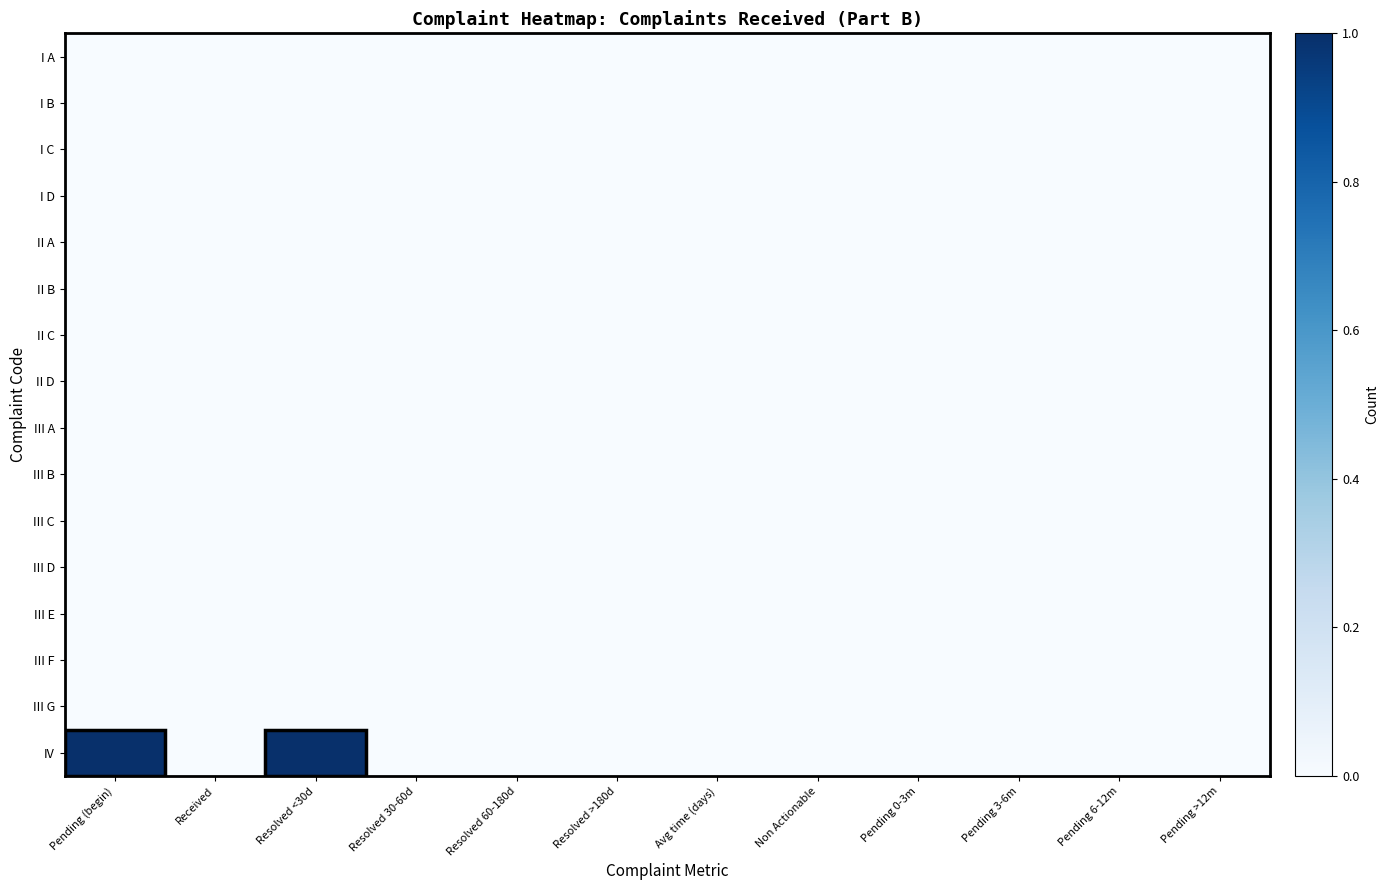

Rank the series by their maximum value, from lowest to highest.

I A, I B, I C, I D, II A, II B, II C, II D, III A, III B, III C, III D, III E, III F, III G, IV